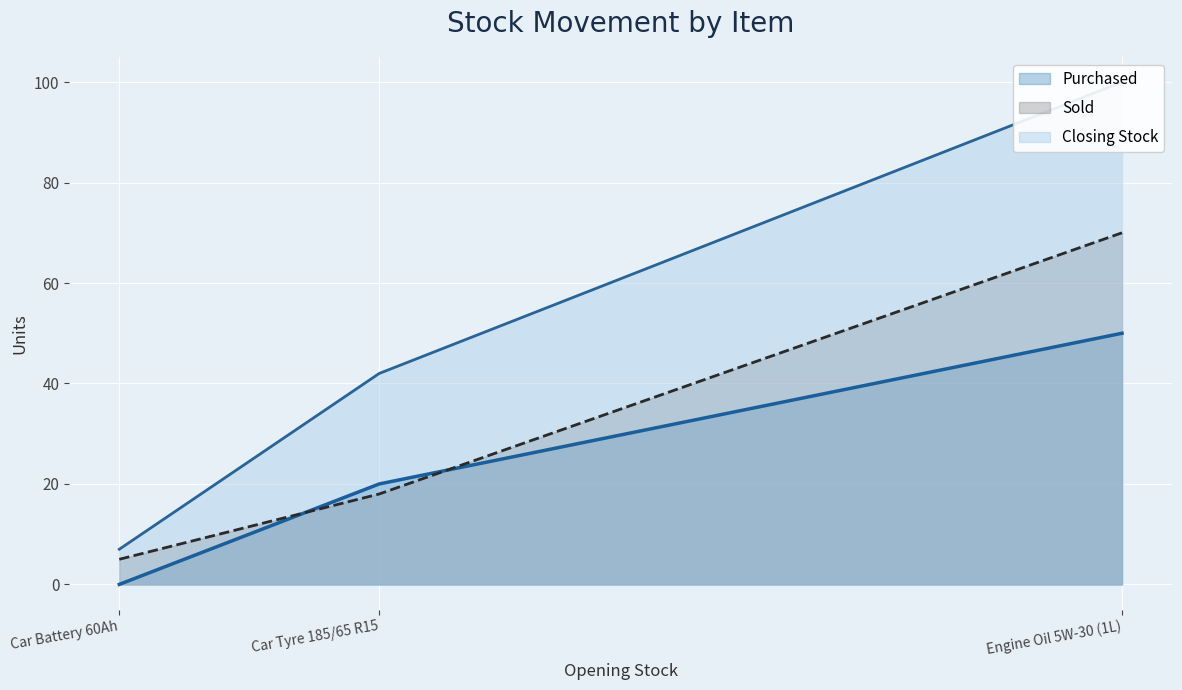

The Sold series shows 18 at Car Tyre 185/65 R15. True or false?

True